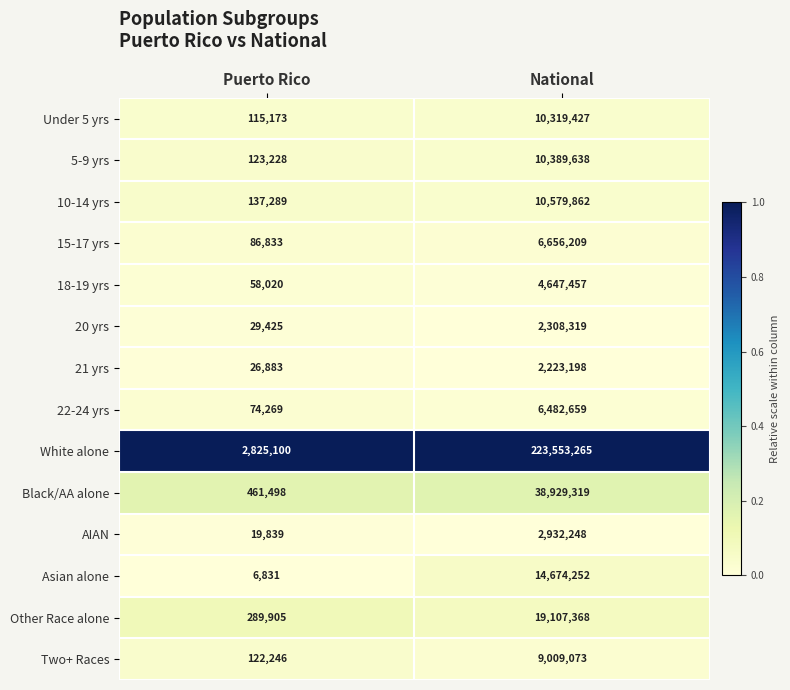

Between Puerto Rico and National, which series saw the biggest shift?

White alone